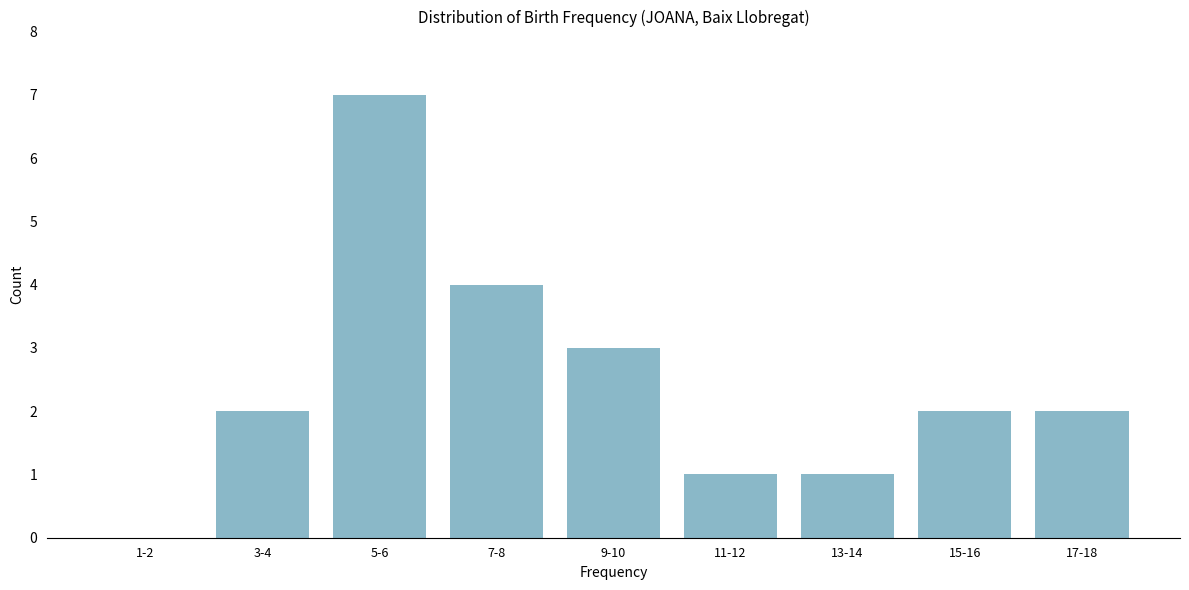

What is the ratio of the value at 17-18 to the value at 15-16?

1.0